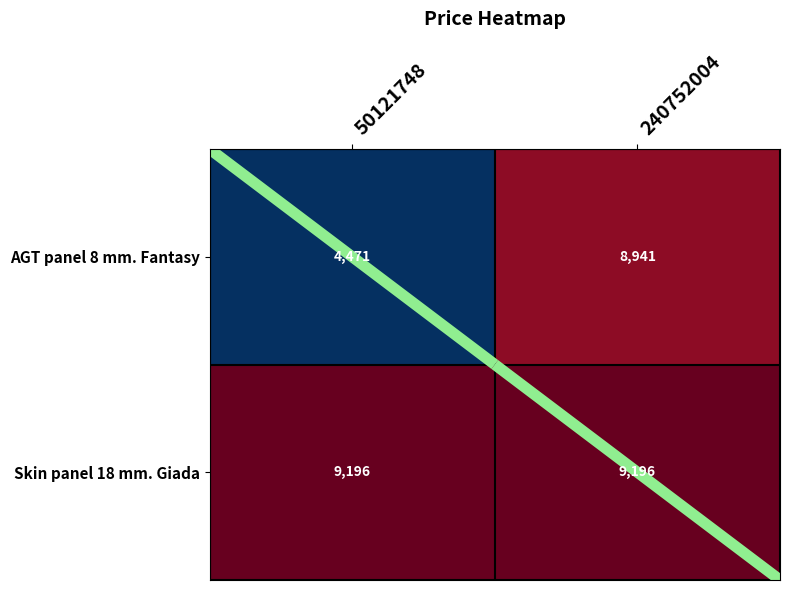

True or false: Skin panel 18 mm. Giada has a value of 9196 at 240752004.

True